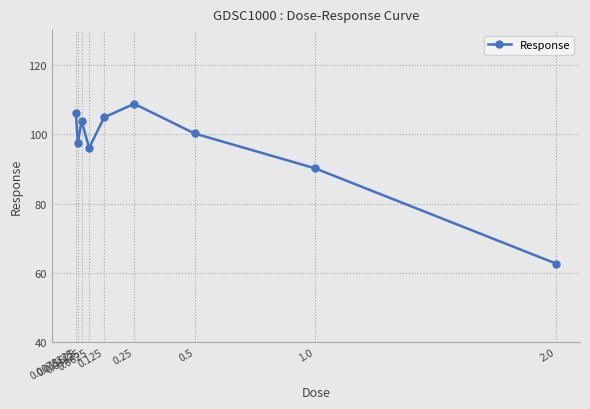

What is the sum of the values at 0.125 and 0.0625?

200.9